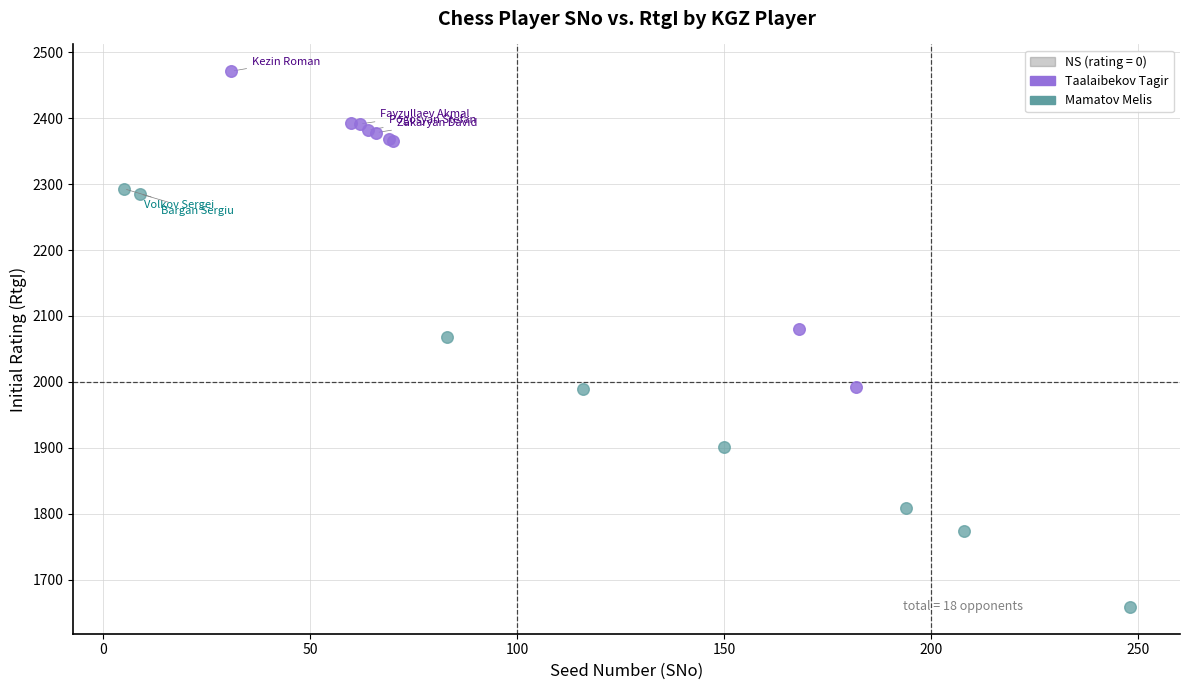

Which series has the largest Y range (max minus min)?

Mamatov Melis